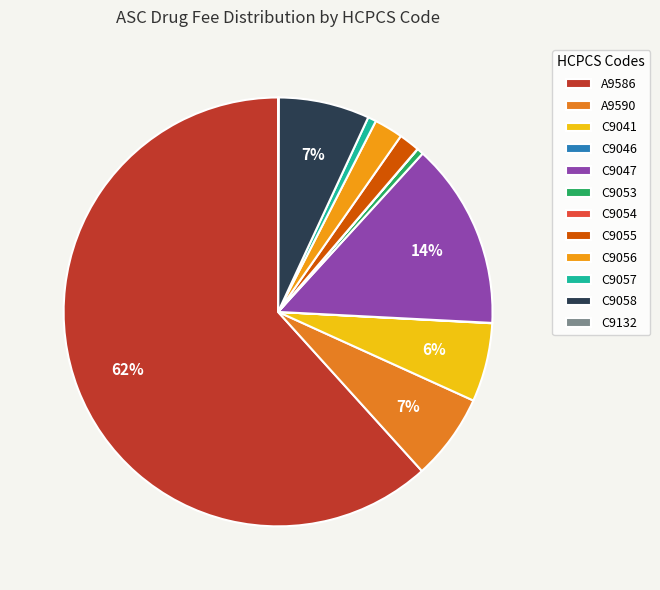

Which has a higher value, C9041 or A9590?

A9590